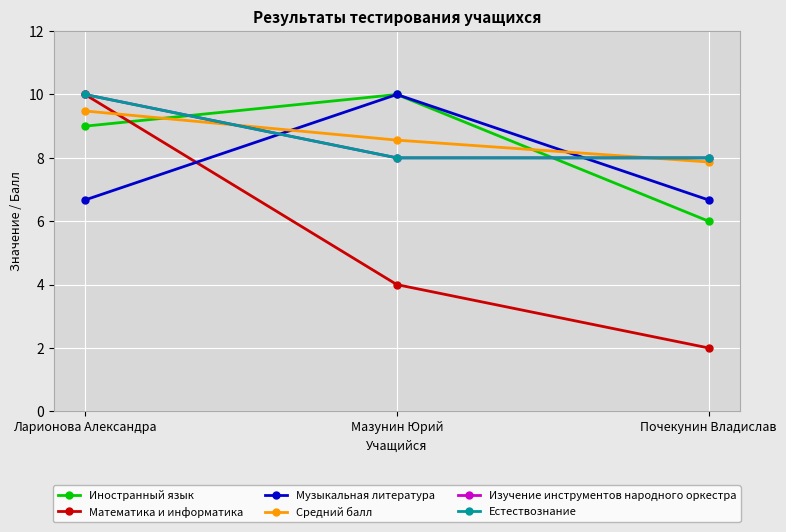

What is the total value across all series at Почекунин Владислав?

38.5